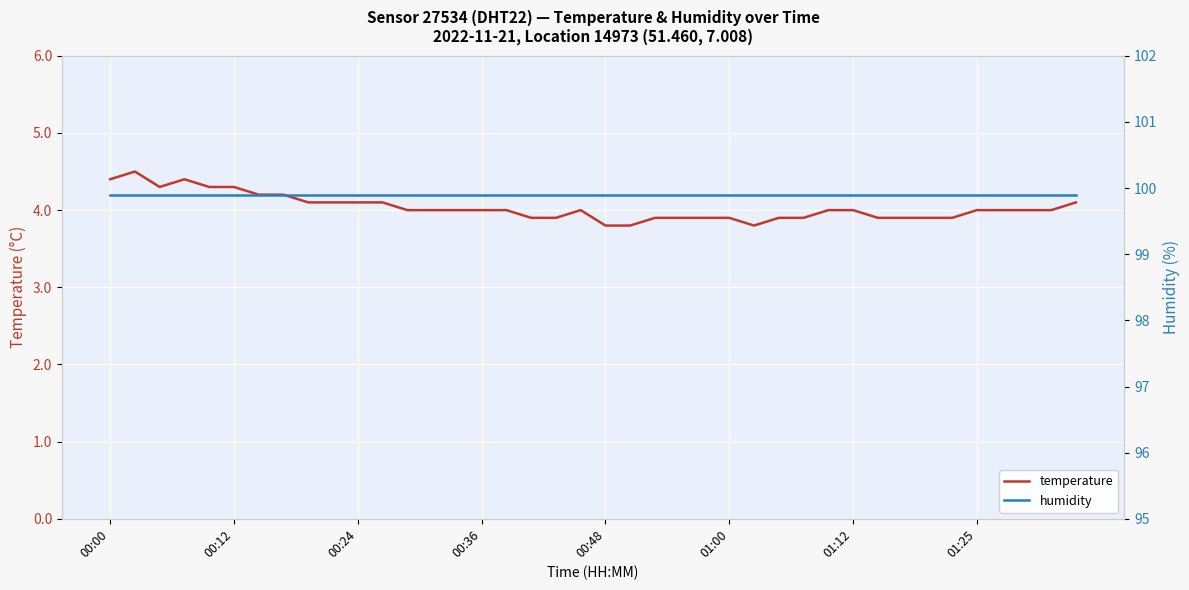

How many lines are shown in the chart?

2